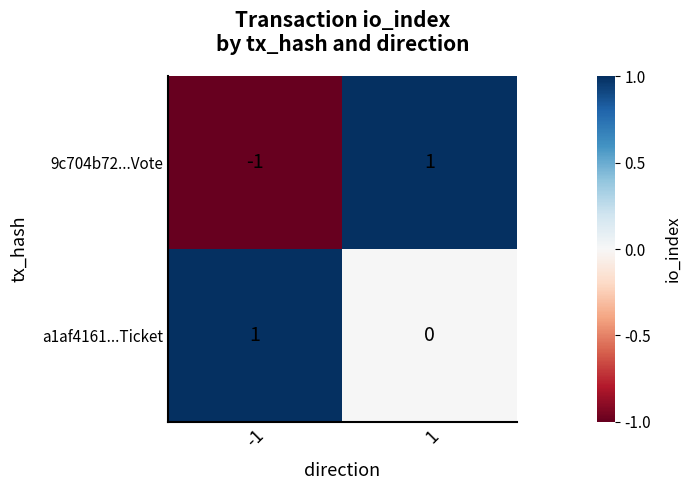

Which series has the largest total across all categories?

a1af4161...Ticket